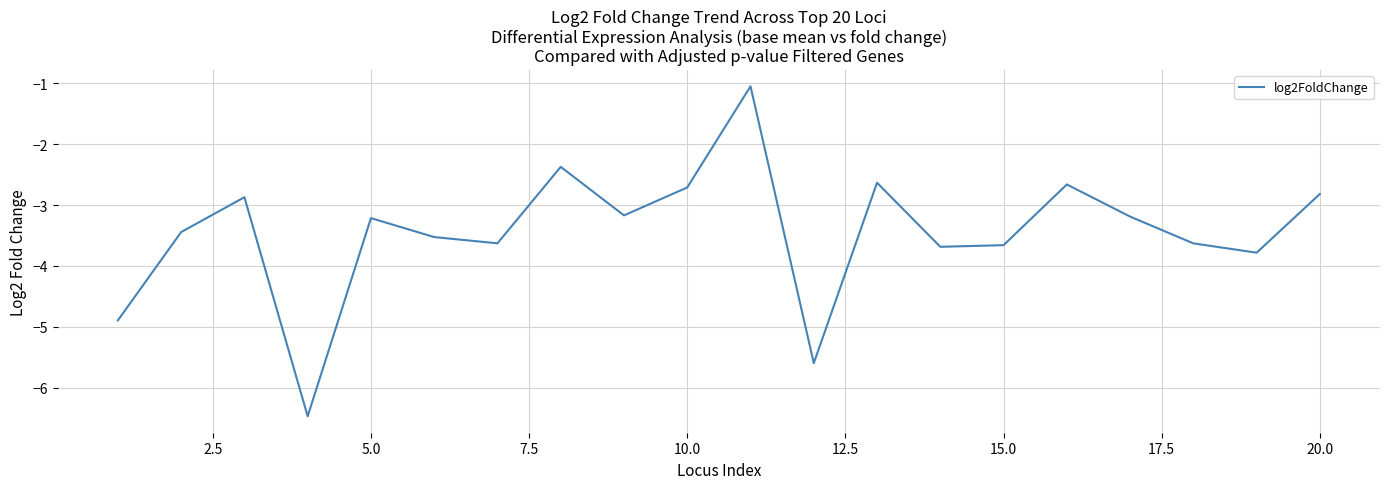

What is the sum of all values?

-69.0